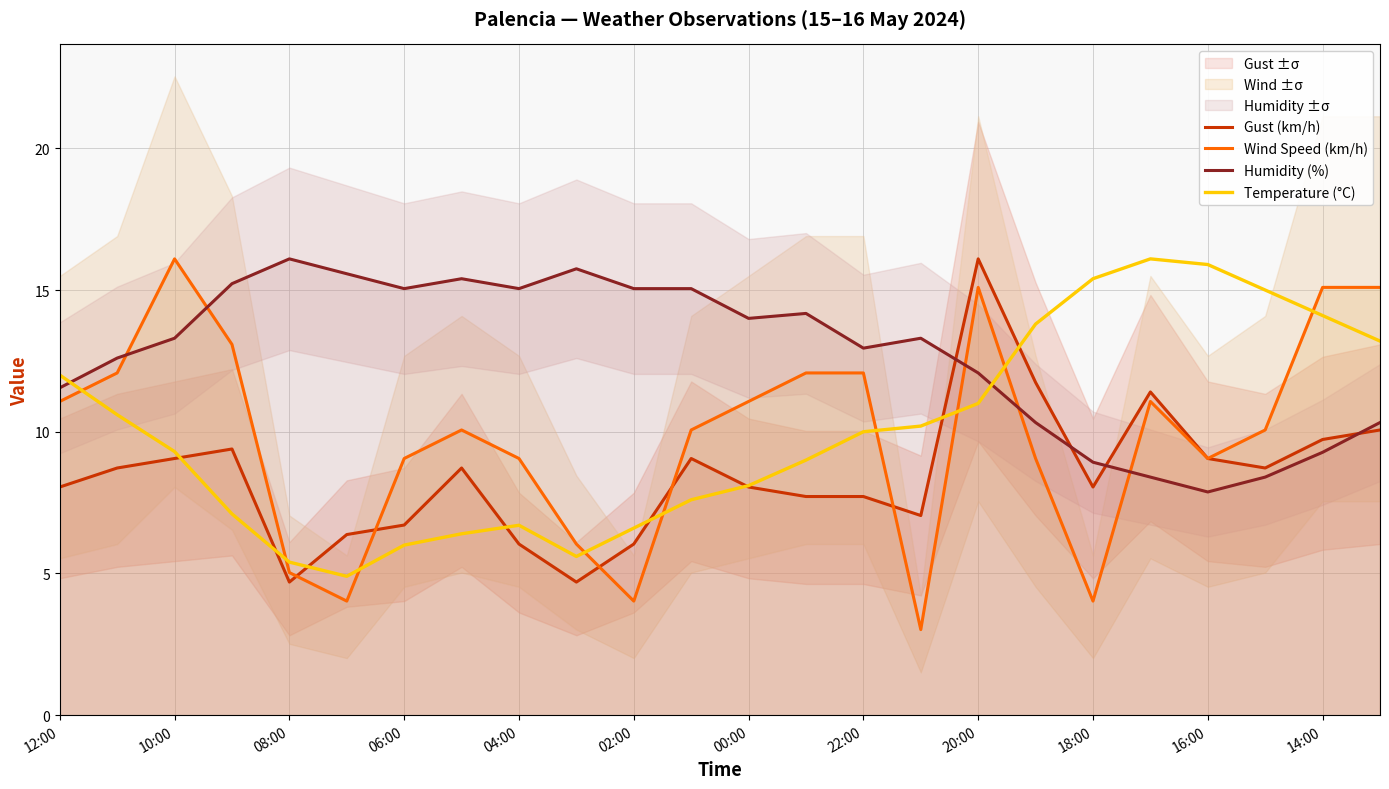

Reading left to right, what are all the values shown in this chart?

Gust (km/h): 8.1	8.7	9.1	9.4	4.7	6.4	6.7	8.7	6.0	4.7	6.0	9.1	8.1	7.7	7.7	7.0	16.1	11.7	8.1	11.4	9.1	8.7	9.7	10.1
Wind Speed (km/h): 11.1	12.1	16.1	13.1	5.0	4.0	9.1	10.1	9.1	6.0	4.0	10.1	11.1	12.1	12.1	3.0	15.1	9.1	4.0	11.1	9.1	10.1	15.1	15.1
Humidity (%): 11.6	12.6	13.3	15.2	16.1	15.6	15.1	15.4	15.1	15.8	15.1	15.1	14.0	14.2	13.0	13.3	12.1	10.3	8.9	8.4	7.9	8.4	9.3	10.3
Temperature (°C): 12.0	10.6	9.3	7.1	5.4	4.9	6.0	6.4	6.7	5.6	6.6	7.6	8.1	9.0	10.0	10.2	11.0	13.8	15.4	16.1	15.9	15.0	14.1	13.2